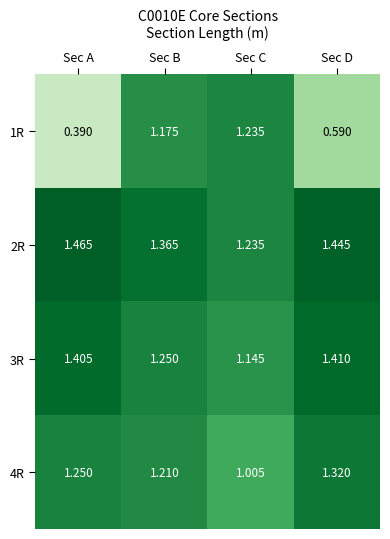

At which category does the chart reach its minimum across all series?

Sec A